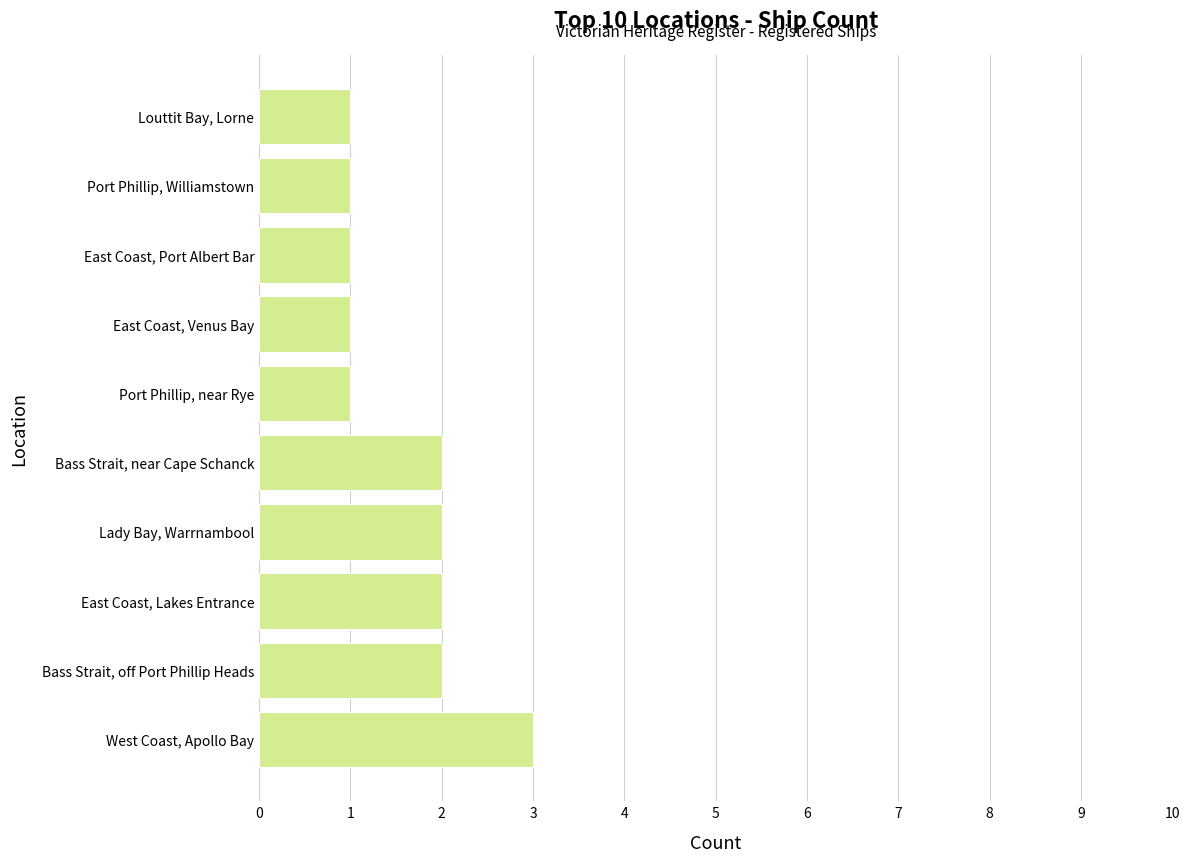

The chart shows a value of 3 at West Coast, Apollo Bay. True or false?

True